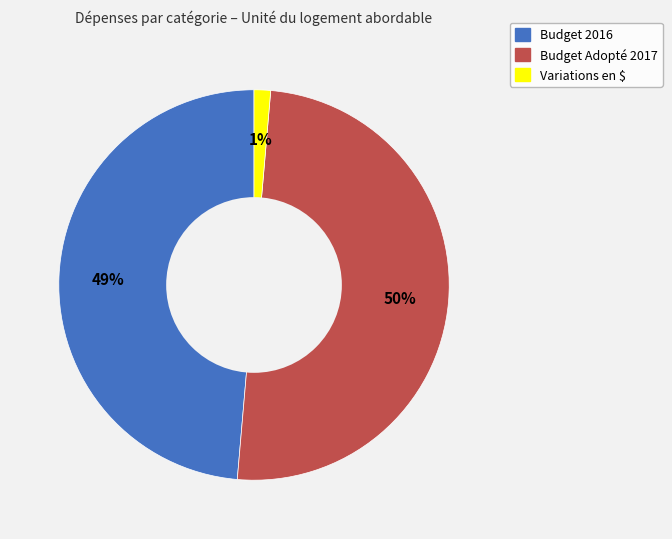

The Budget Adopté 2017 slice represents 42% of the pie. True or false?

False